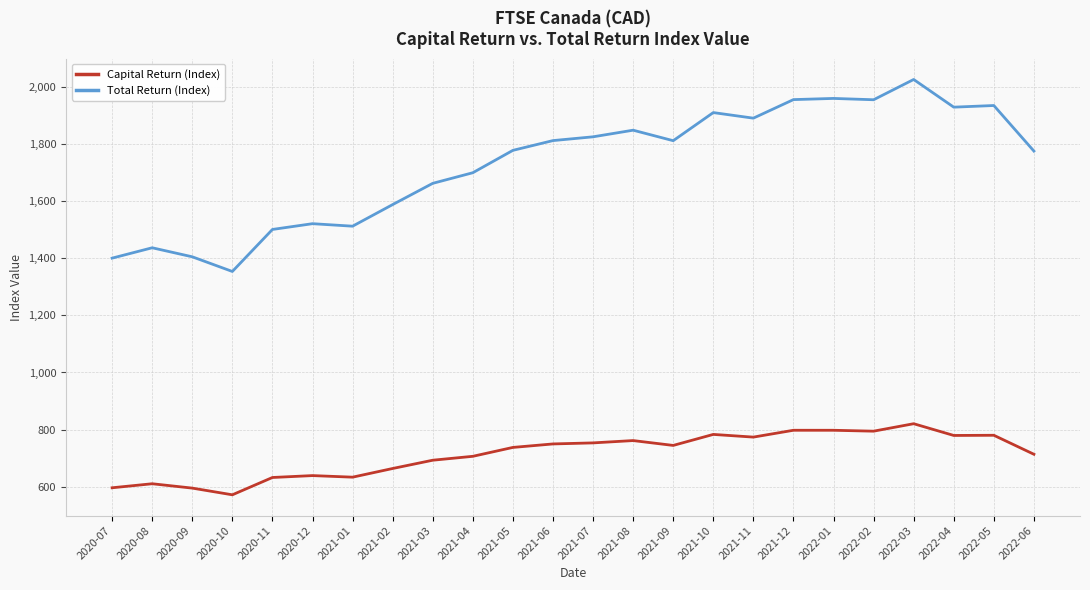

At which category is the sum across all series the highest?

2022-03